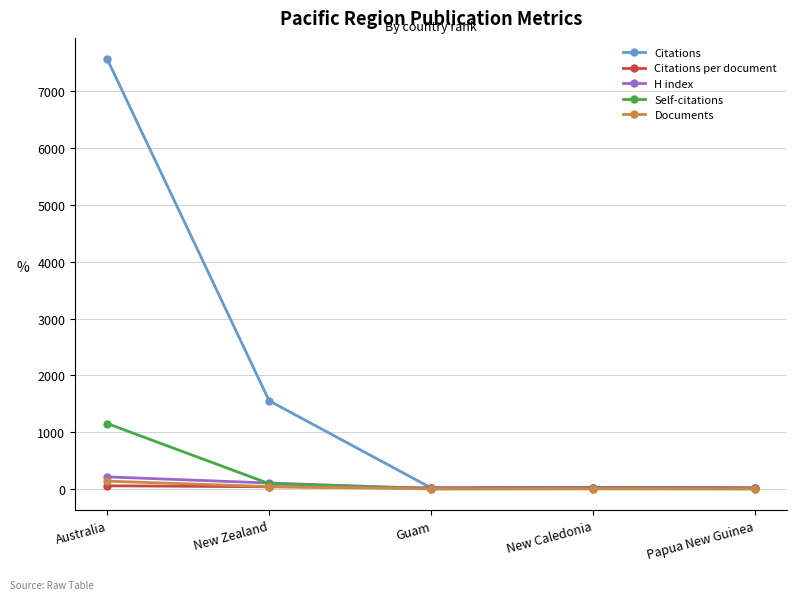

Where does the H index series first go above 19?

Australia